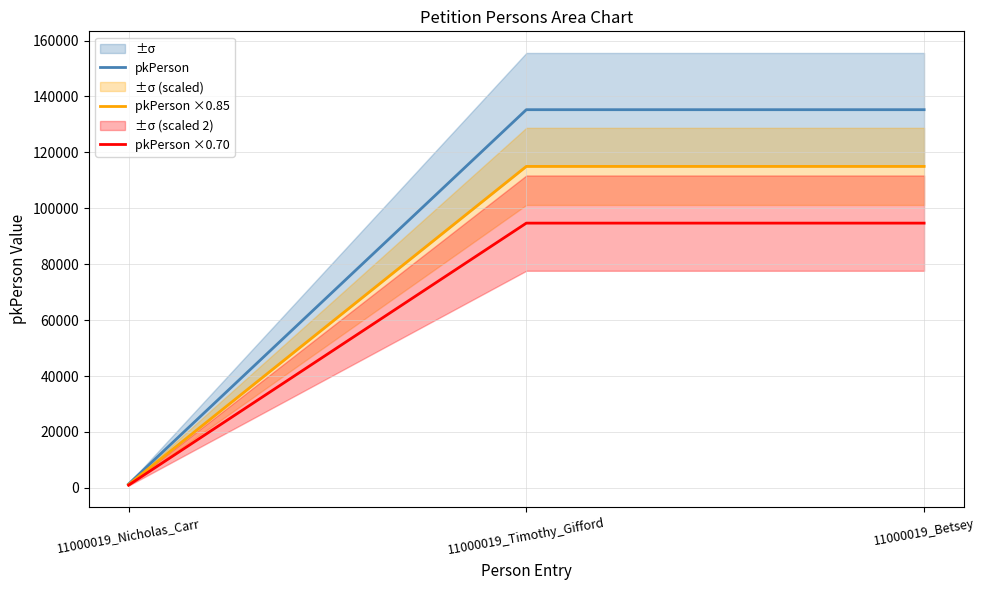

What is the label of the 3rd point from the left?

11000019_Betsey